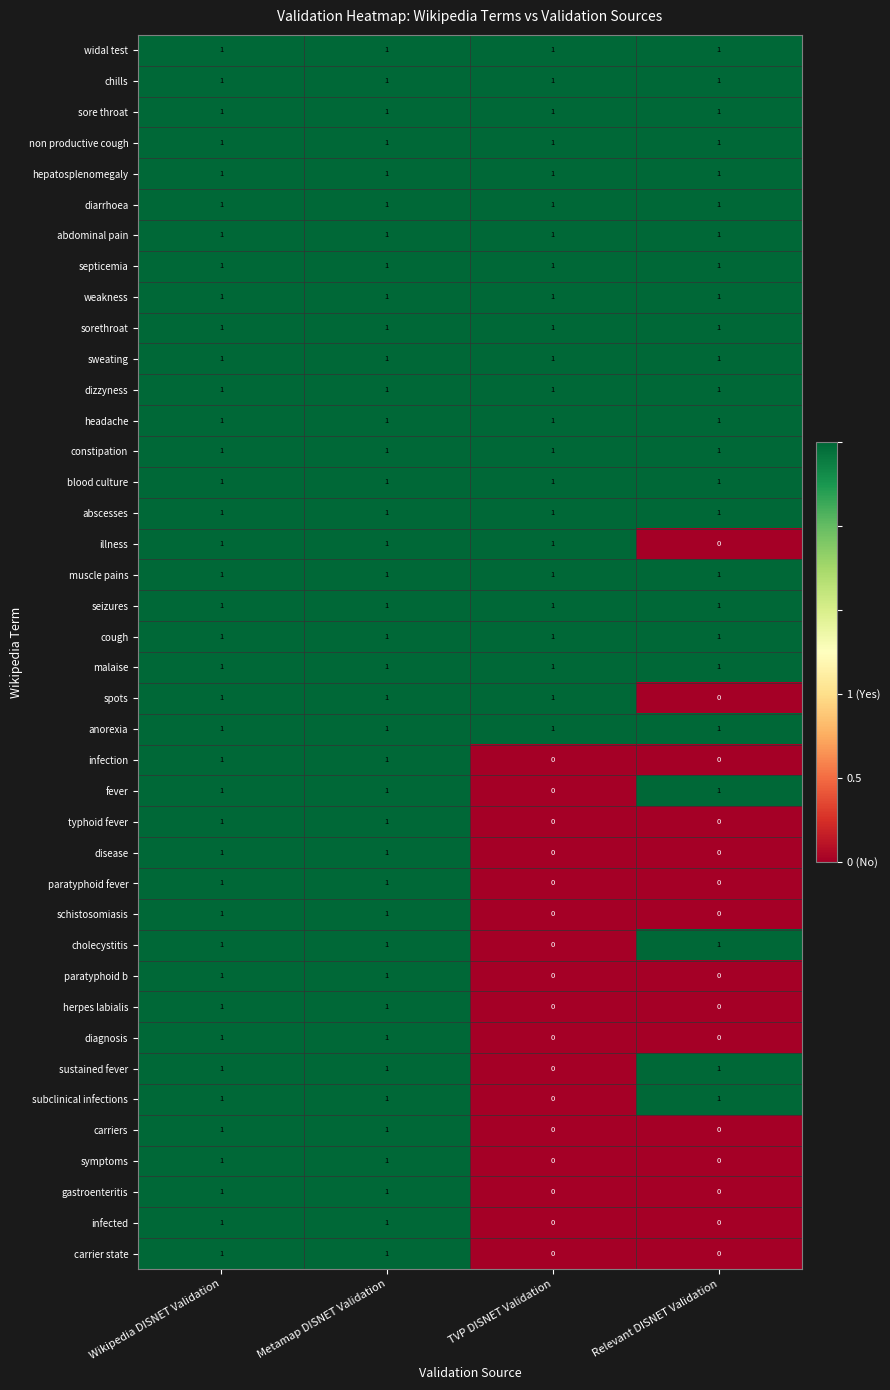

What is the total value across all series at Relevant DISNET Validation?

25